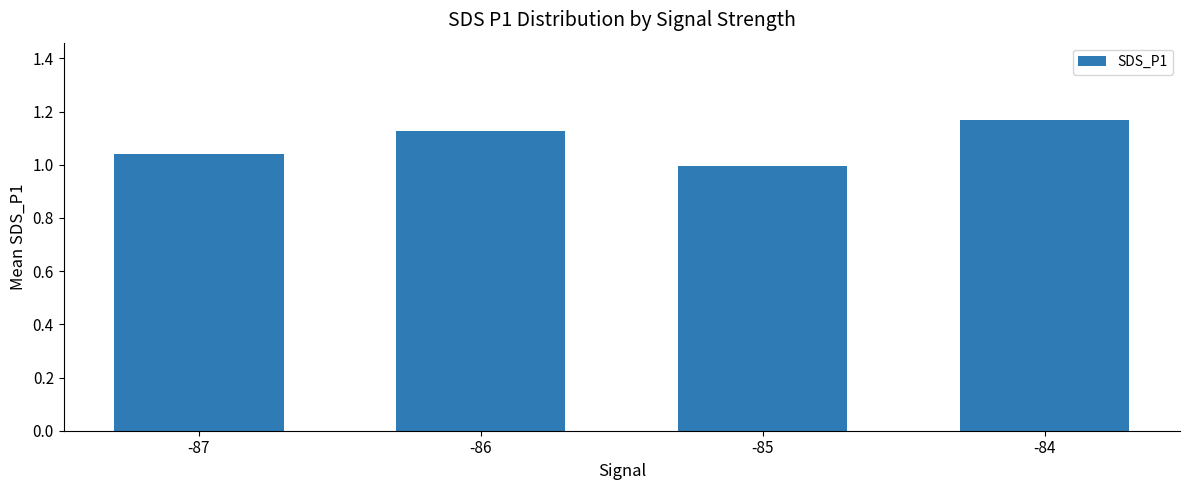

At which category does the chart reach its minimum across all series?

-85